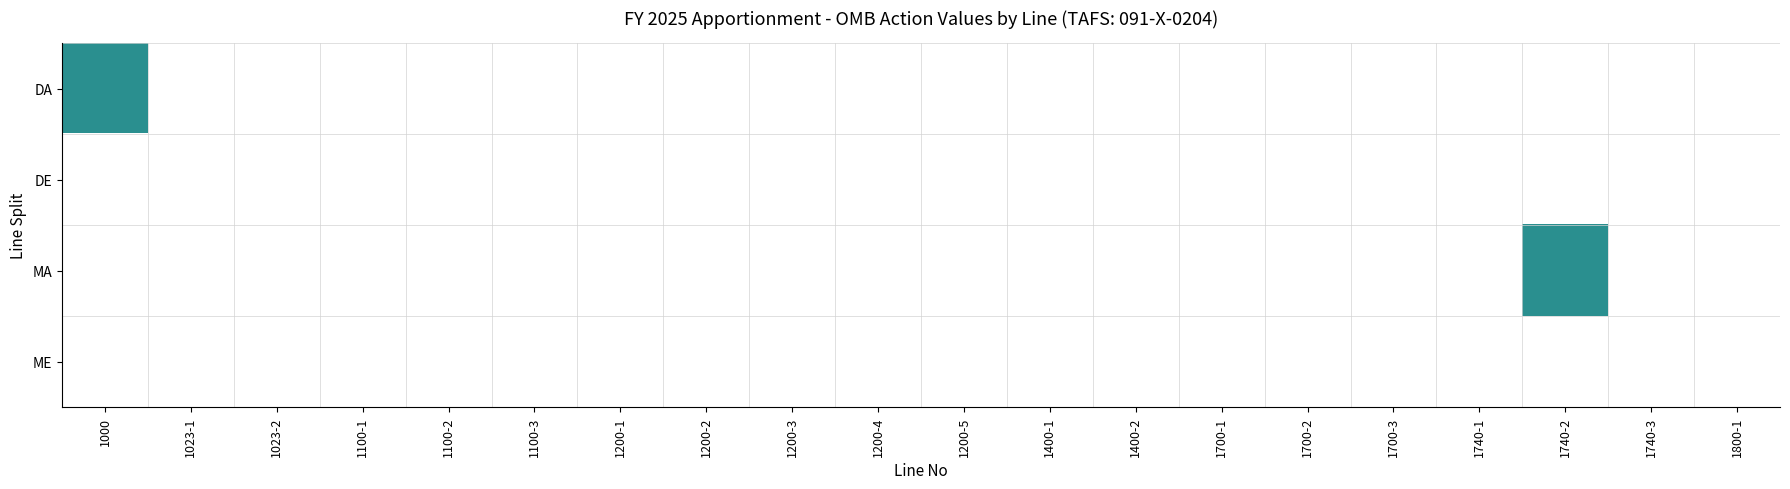

What is the difference between the highest and lowest values at 1000?

1